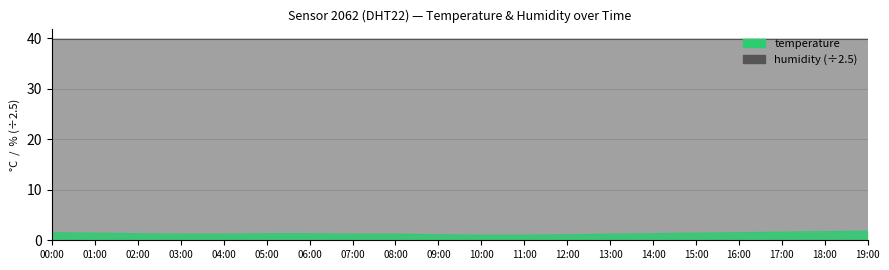

Reading left to right, extract all data points from this chart.

00:00=1.5	01:00=1.4	02:00=1.3	03:00=1.2	04:00=1.2	05:00=1.3	06:00=1.3	07:00=1.2	08:00=1.2	09:00=1.1	10:00=1.0	11:00=1.0	12:00=1.1	13:00=1.2	14:00=1.3	15:00=1.4	16:00=1.5	17:00=1.6	18:00=1.7	19:00=1.8